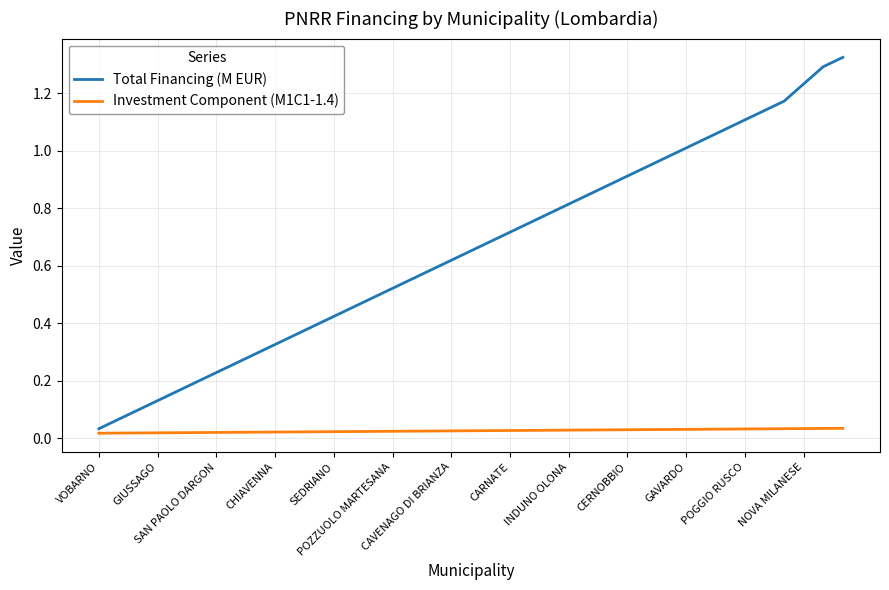

Which series has the largest total across all categories?

Total Financing (M EUR)